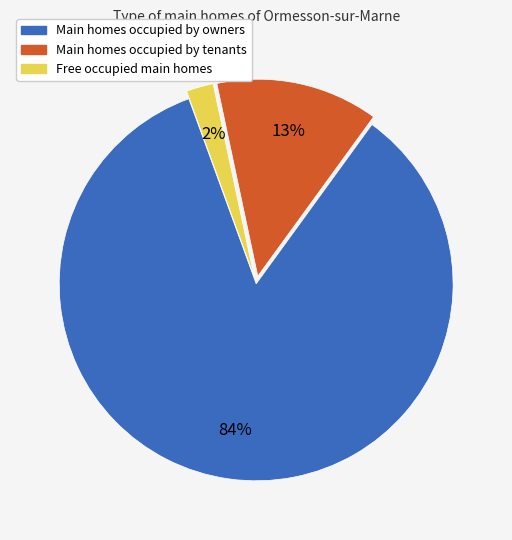

What percentage is the Free occupied main homes slice, to the nearest percent?

2%